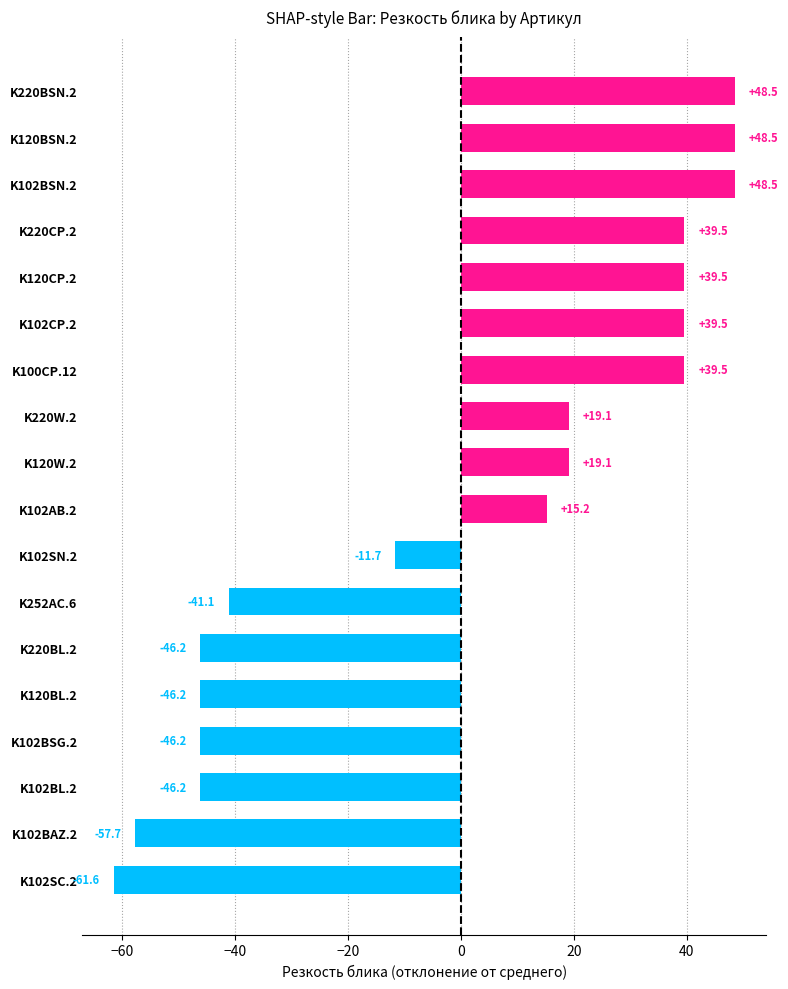

What is the sum of the values at K102SN.2 and K220W.2?

7.4